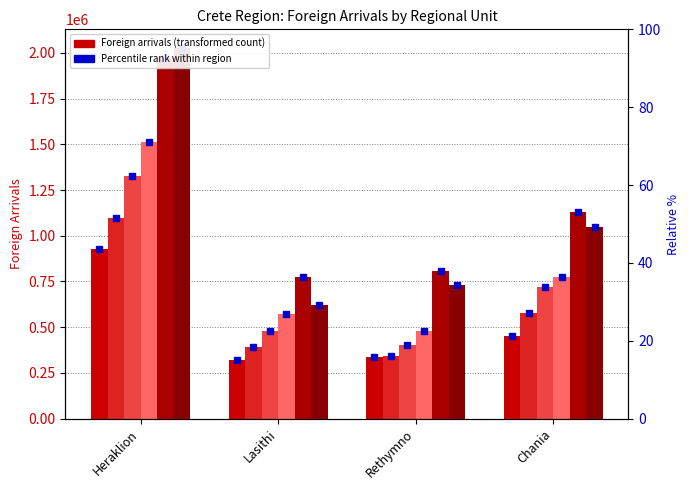

Which series has the largest total across all categories?

Foreign arrivals 2018